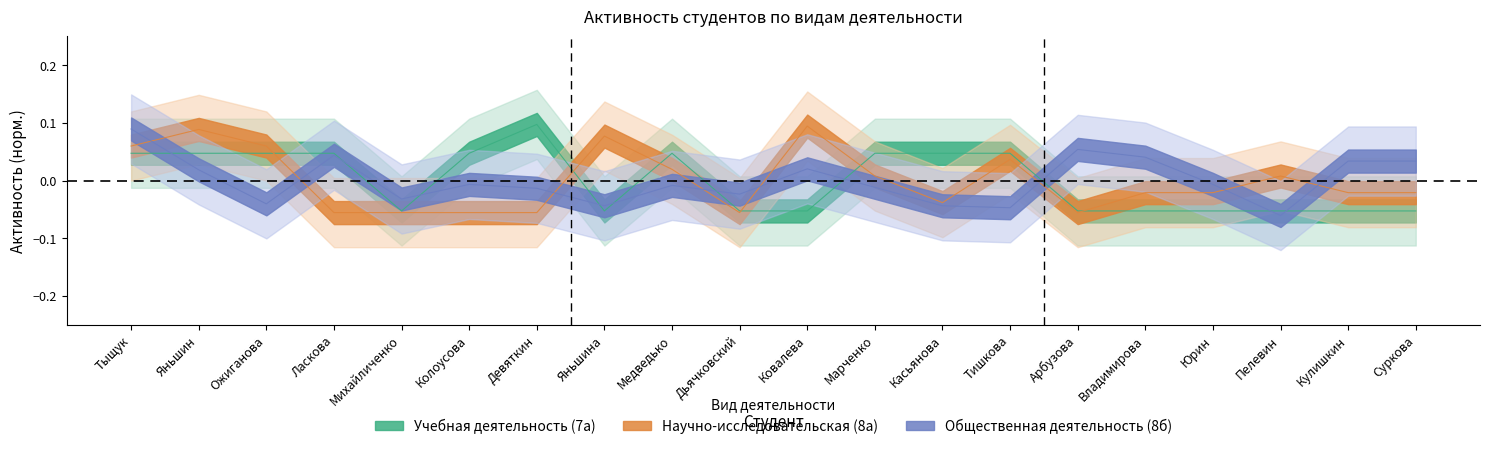

What is the difference between the highest and lowest values at Пелевин?

0.1